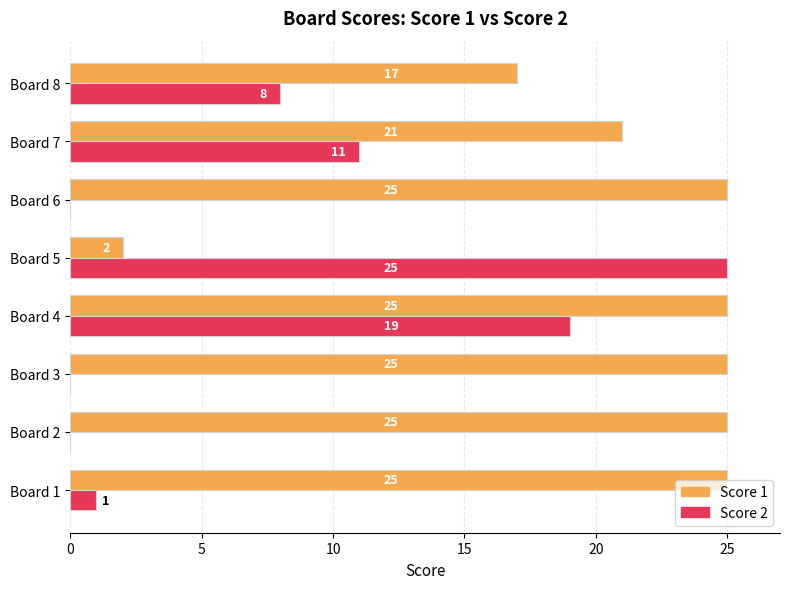

Between Board 4 and Board 8, which series saw the biggest shift?

Score 2